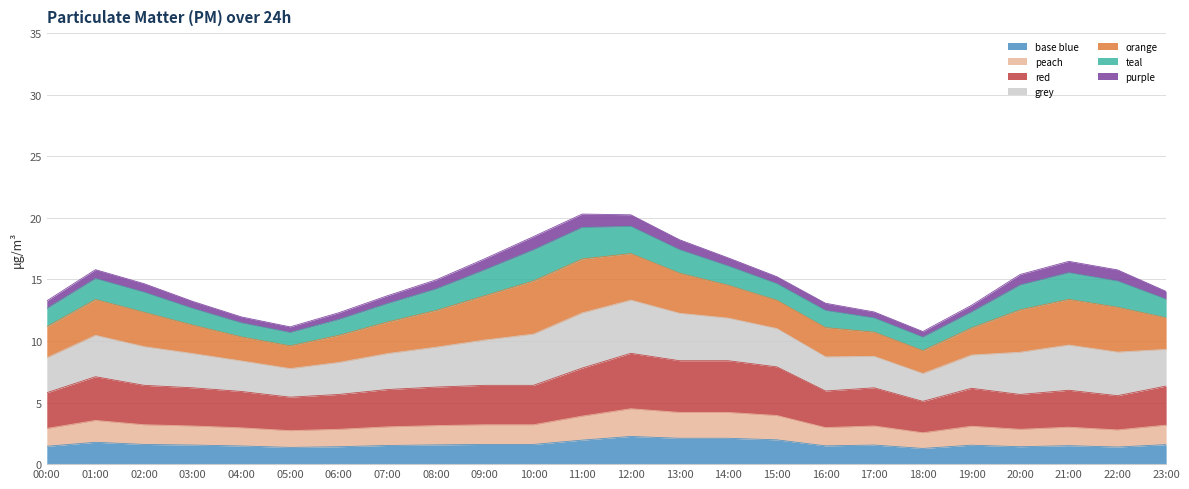

The P1 series shows 12.9 at 19:00. True or false?

True